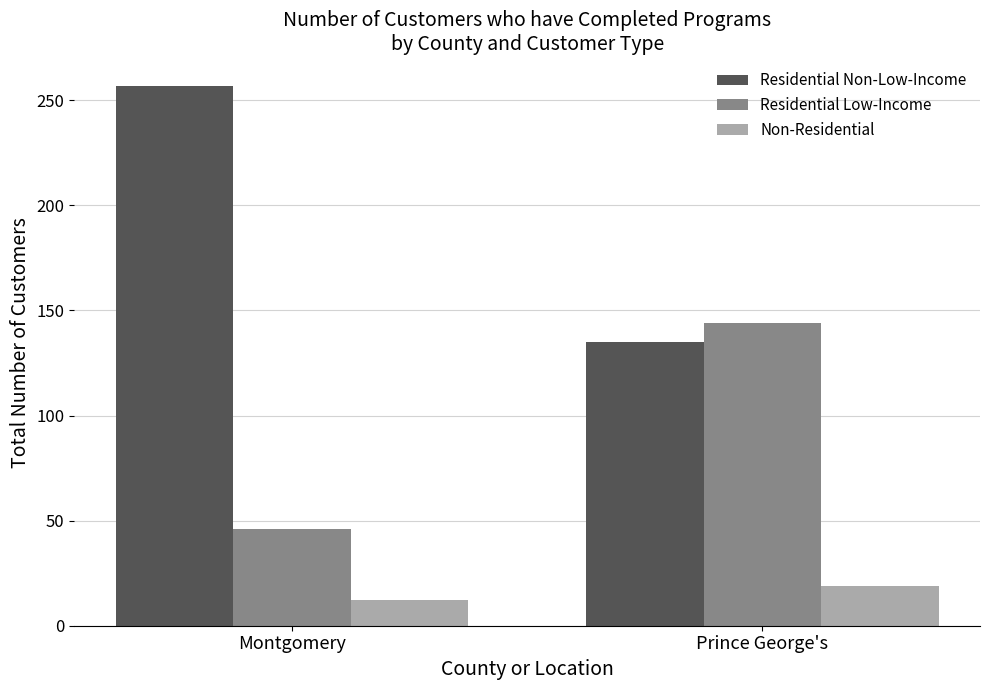

Reading left to right, list all the values displayed in this chart.

Residential Non-Low-Income: 257	135
Residential Low-Income: 46	144
Non-Residential: 12	19